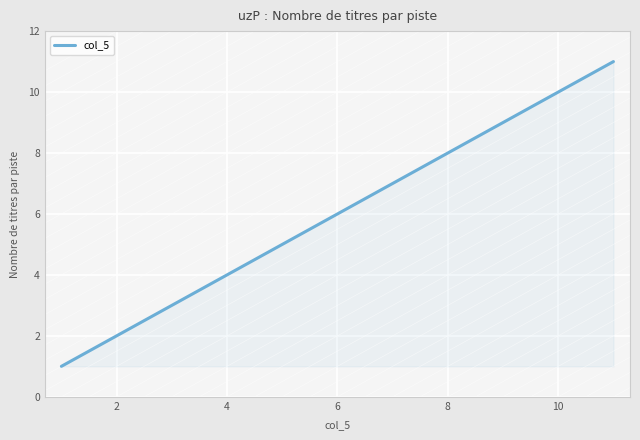

What is the greatest value displayed?

11